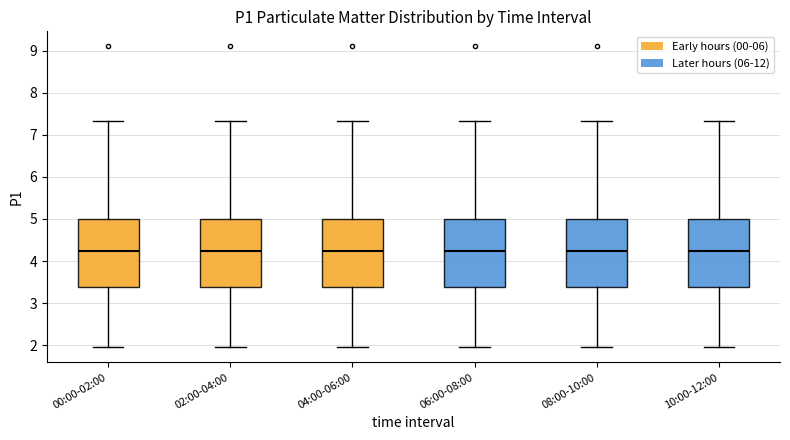

Reading left to right, transcribe this box plot: for each box, give where its median line is, the range the box spans, and where its two whiskers end, as read against the y-axis. The values are not printed on the chart, so give them approximately, as read against the axis.

00:00-02:00: median 4.3, box 3.4 to 5.0, whiskers 2.0 to 7.3
02:00-04:00: median 4.3, box 3.4 to 5.0, whiskers 2.0 to 7.3
04:00-06:00: median 4.3, box 3.4 to 5.0, whiskers 2.0 to 7.3
06:00-08:00: median 4.3, box 3.4 to 5.0, whiskers 2.0 to 7.3
08:00-10:00: median 4.3, box 3.4 to 5.0, whiskers 2.0 to 7.3
10:00-12:00: median 4.3, box 3.4 to 5.0, whiskers 2.0 to 7.3